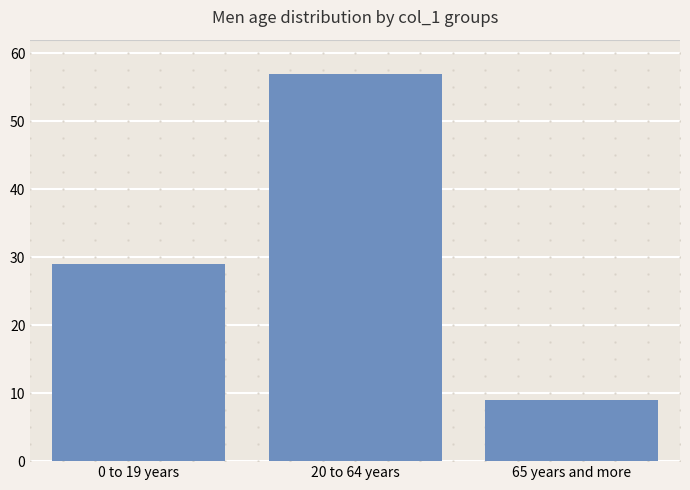

Is it true that the value at 0 to 19 years is 16?

False